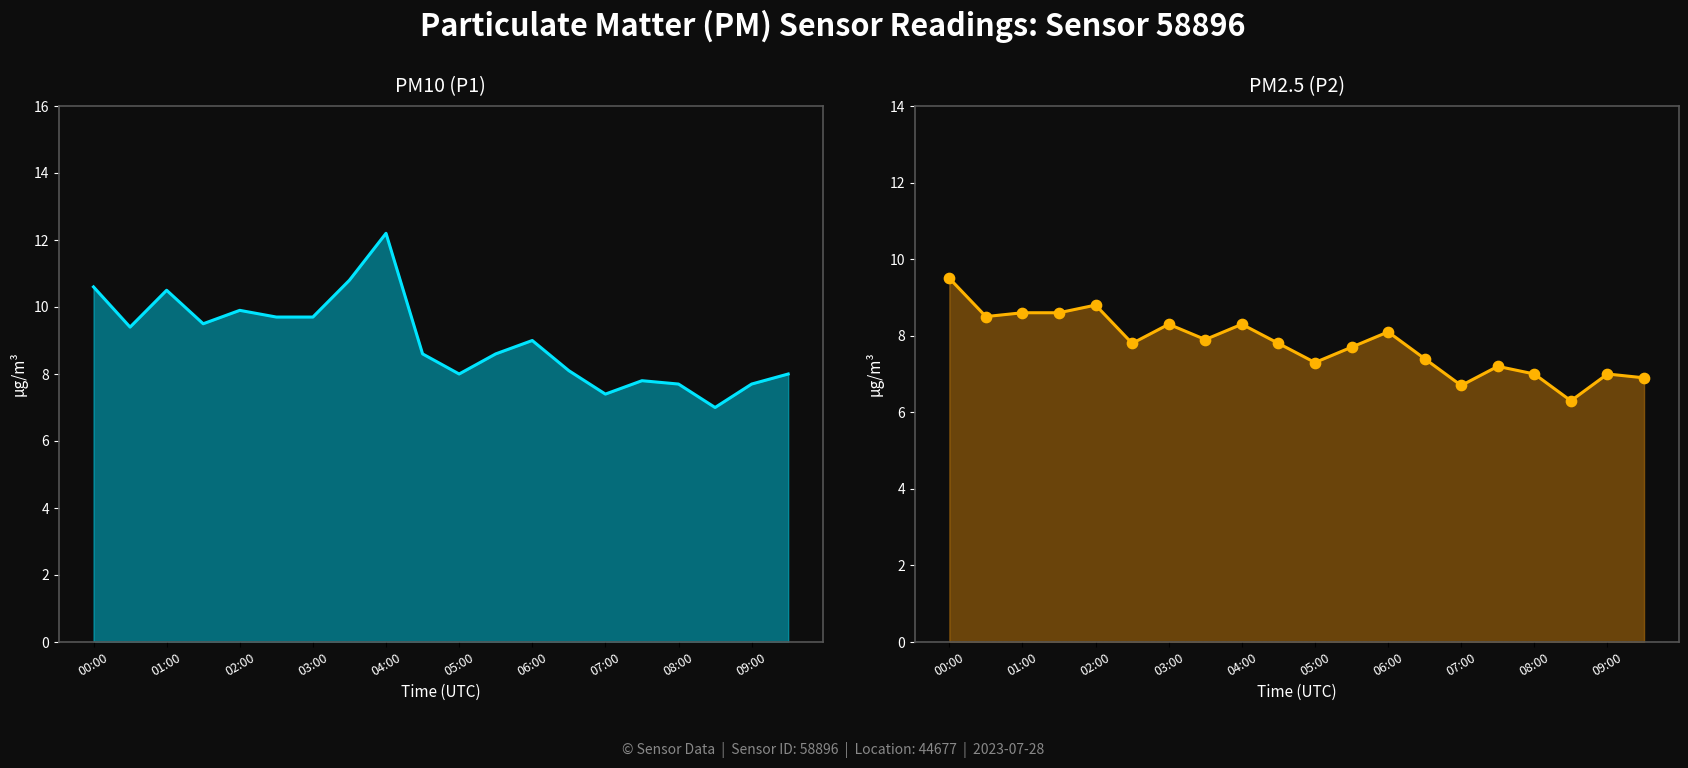

What are all the series names shown in the legend?

P1, P2